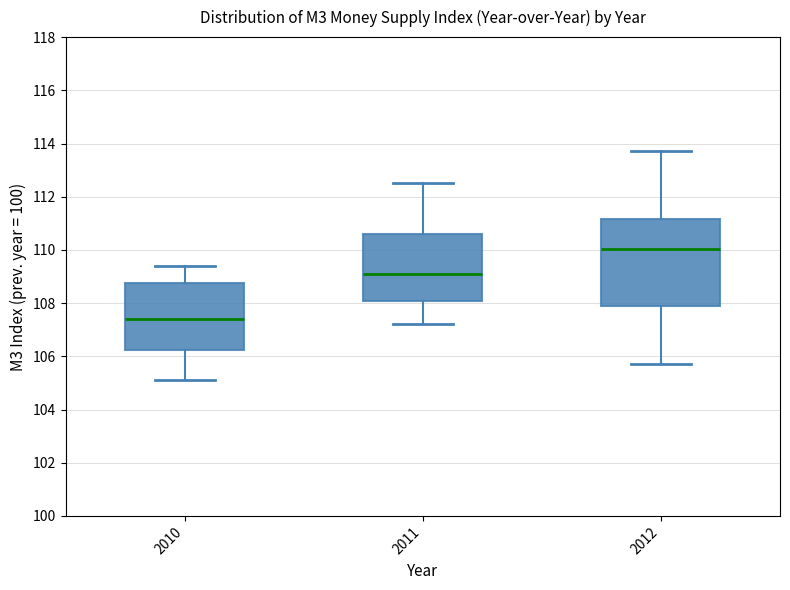

Which box is the tallest, from its lower edge to its upper edge?

2012